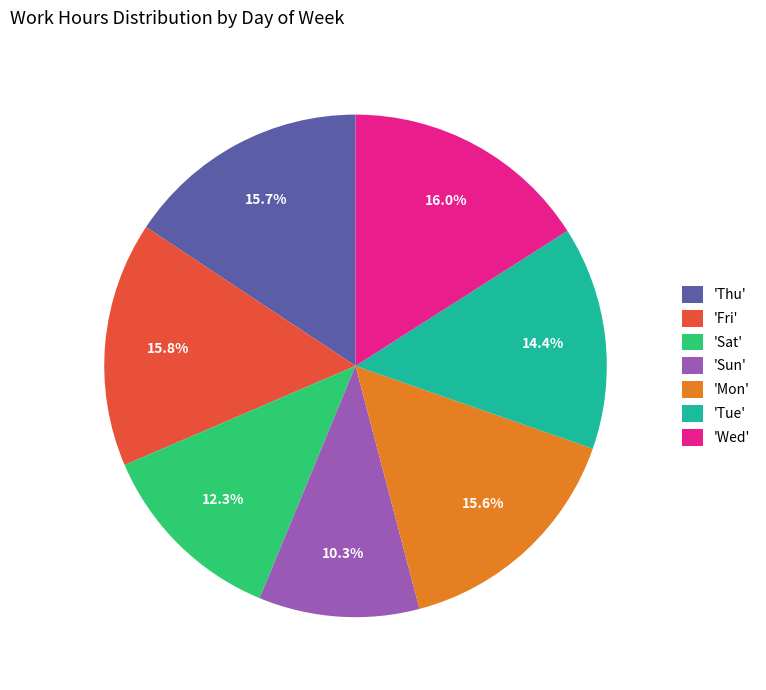

How much of the chart is everything except 'Sat'?

87.7%